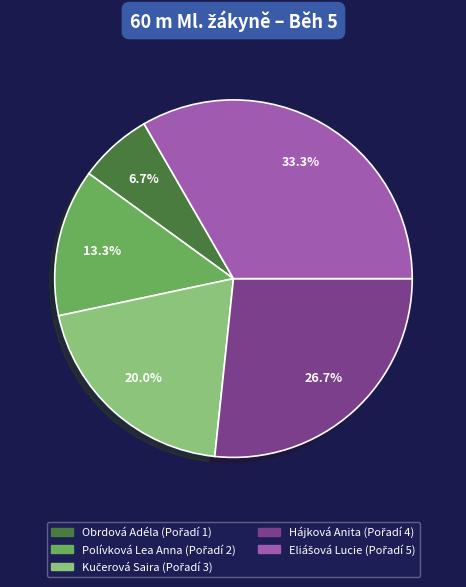

Which category has the smallest portion of the pie?

Obrdová Adéla